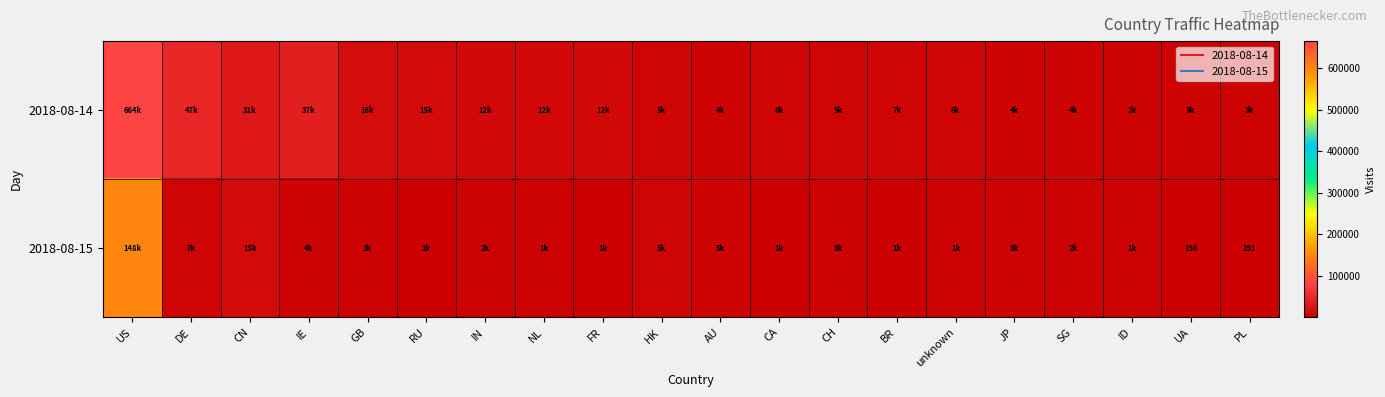

Rank the series at unknown from highest to lowest value.

2018-08-14, 2018-08-15